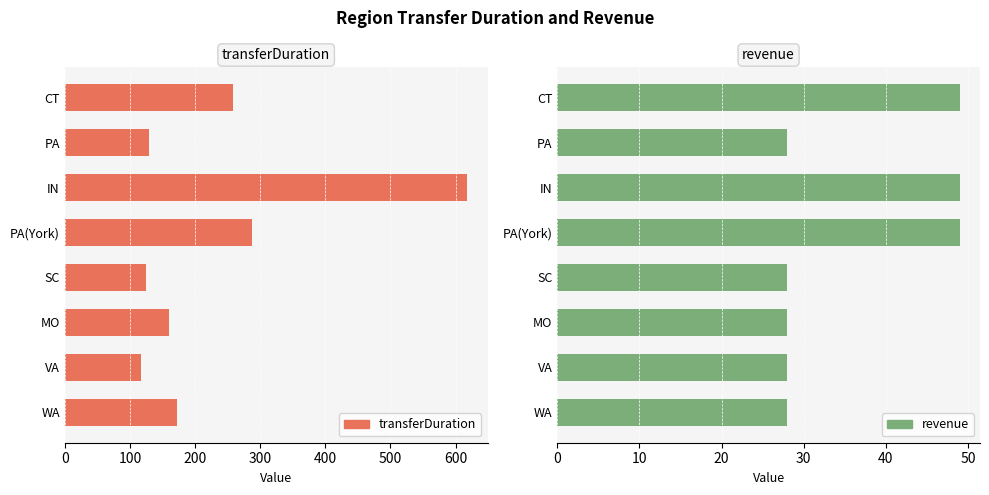

How many values in the transferDuration series exceed 172?

3